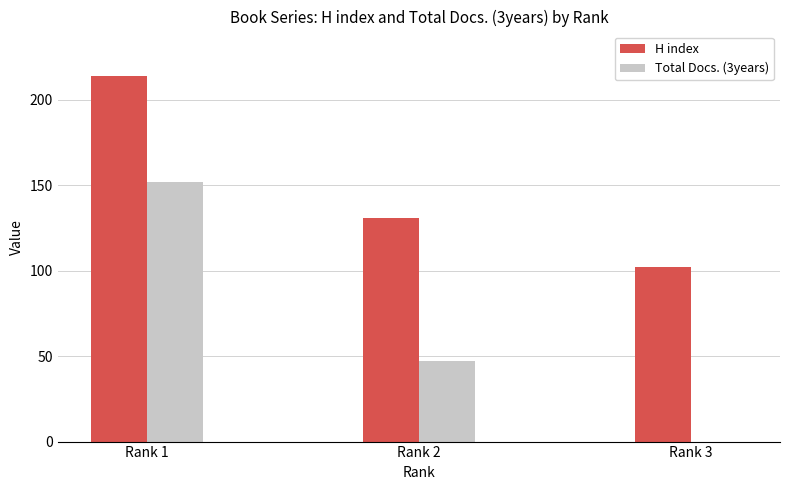

Is the value of Total Docs. (3years) at Rank 1 greater than the value of H index at Rank 2?

Yes